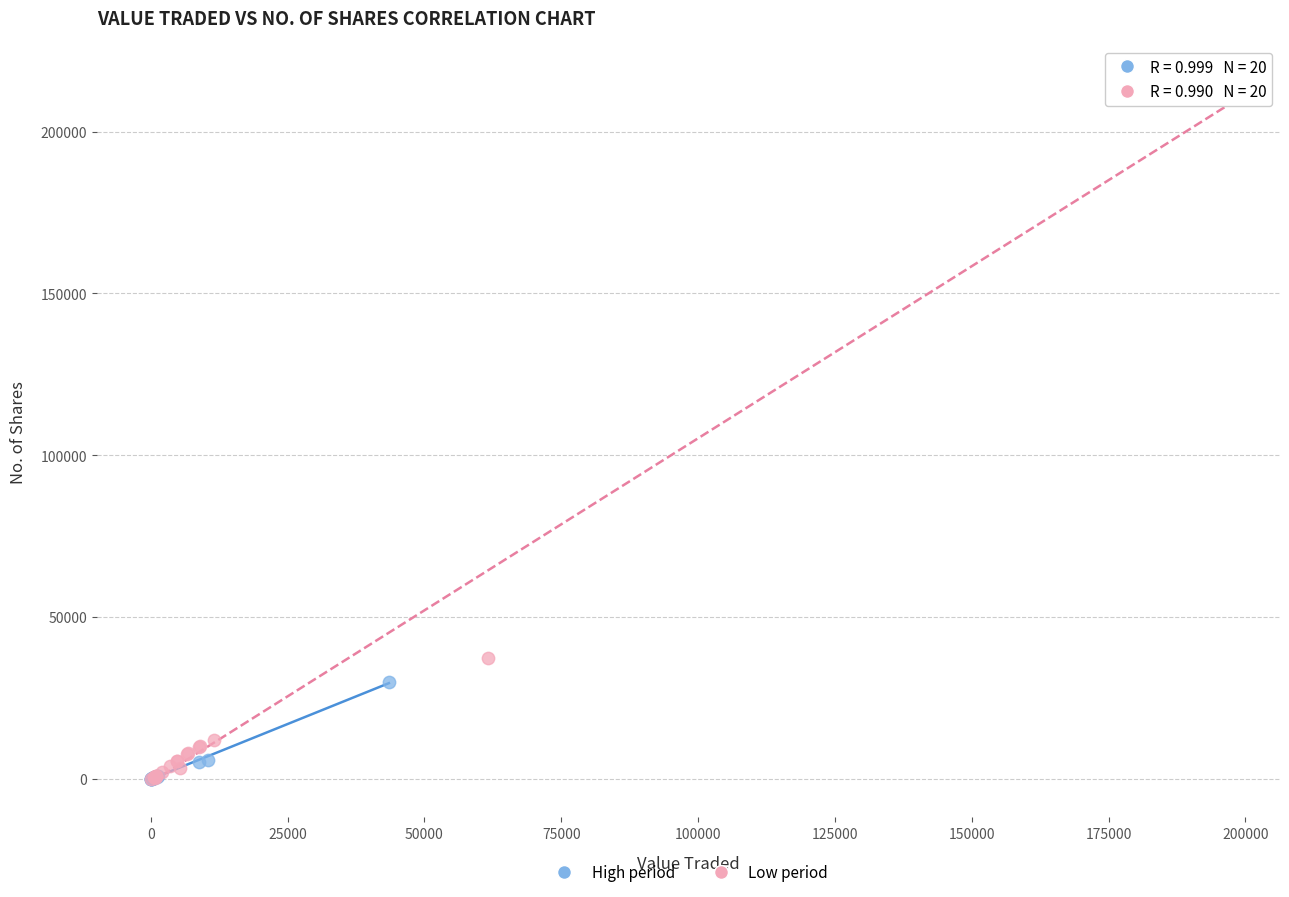

What are all the series names shown in the legend?

High period, Low period